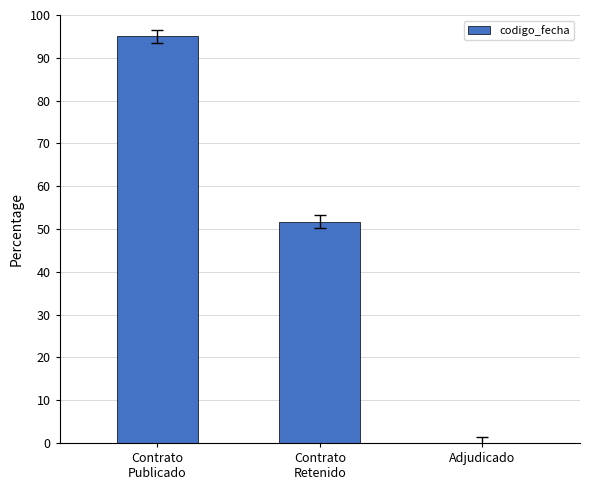

The value at Contrato
Retenido is 51.7. True or false?

True